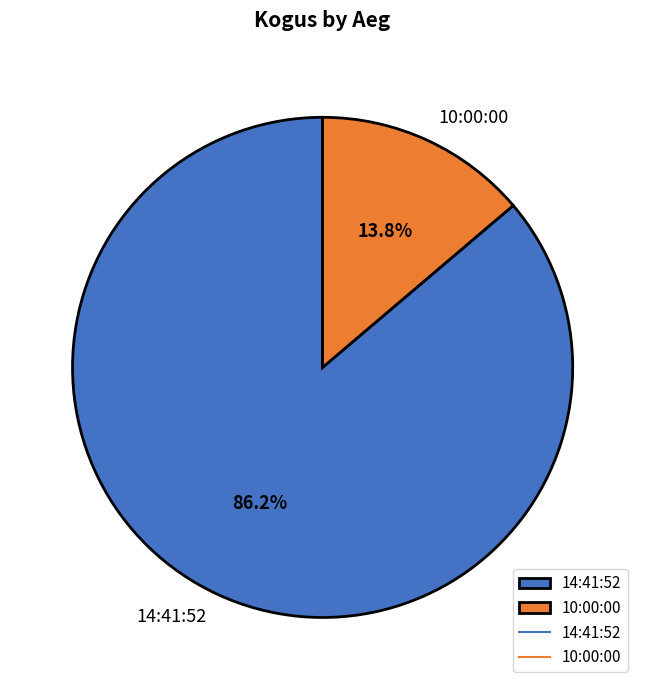

What percentage is NOT represented by 10:00:00?

86.2%